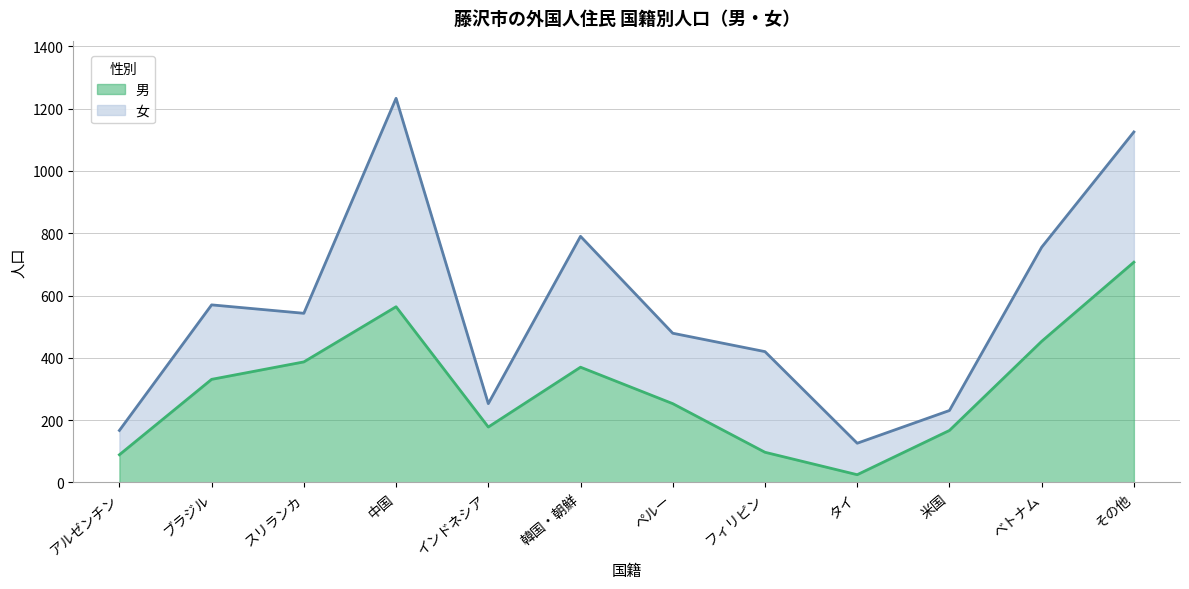

Rank the categories by value from lowest to highest.

タイ, アルゼンチン, フィリピン, 米国, インドネシア, ペルー, ブラジル, 韓国・朝鮮, スリランカ, ベトナム, 中国, その他